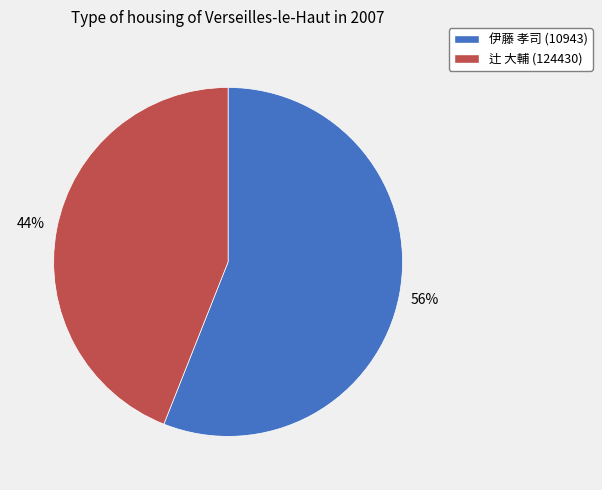

Which slice is the smallest?

辻 大輔 (124430)